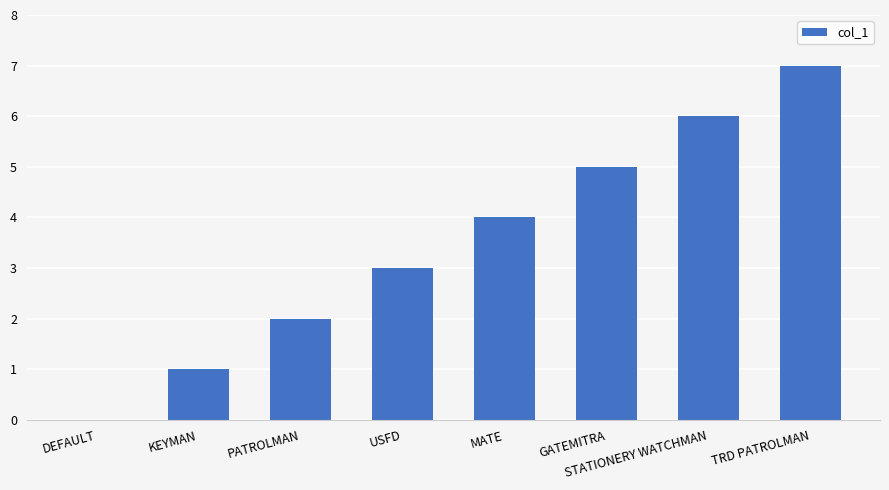

Reading left to right, list all the values displayed in this chart.

0	1	2	3	4	5	6	7